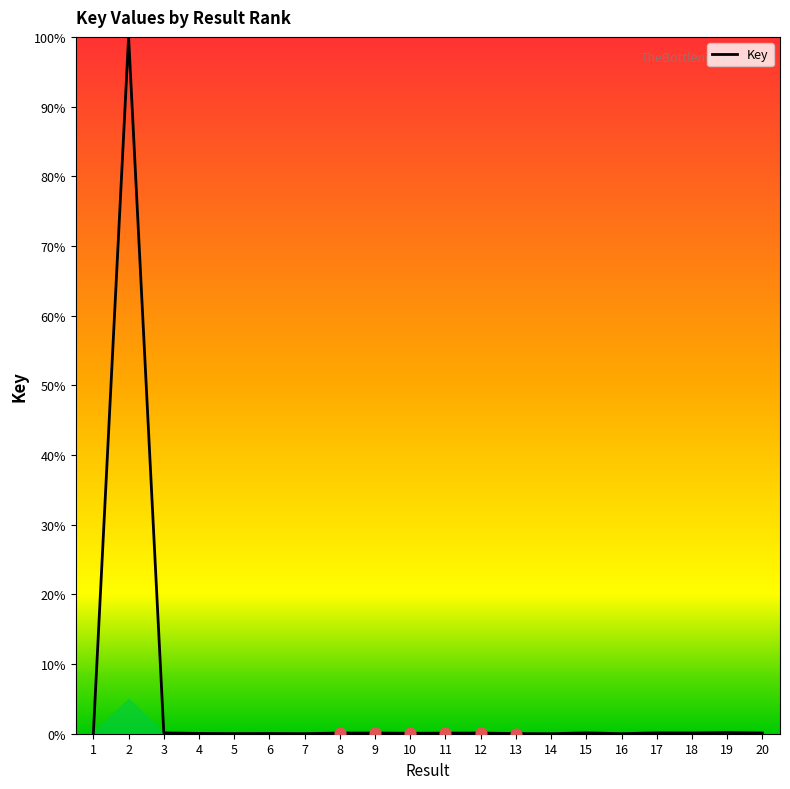

True or false: the data shows 0.1 at 10.

True